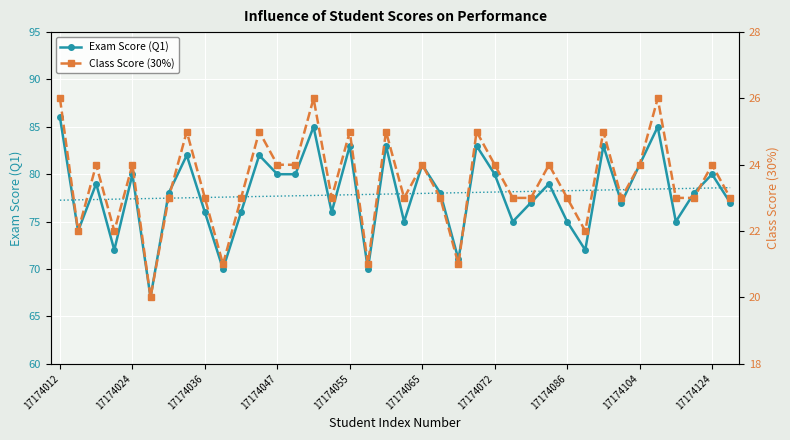

What is the maximum value shown in the chart?

86